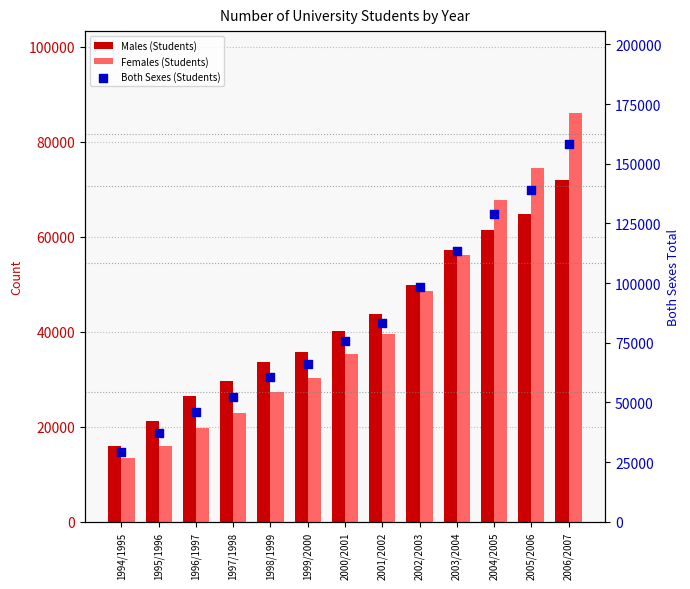

Is the value of Females (Students) at 1998/1999 greater than the value of Males (Students) at 2001/2002?

No